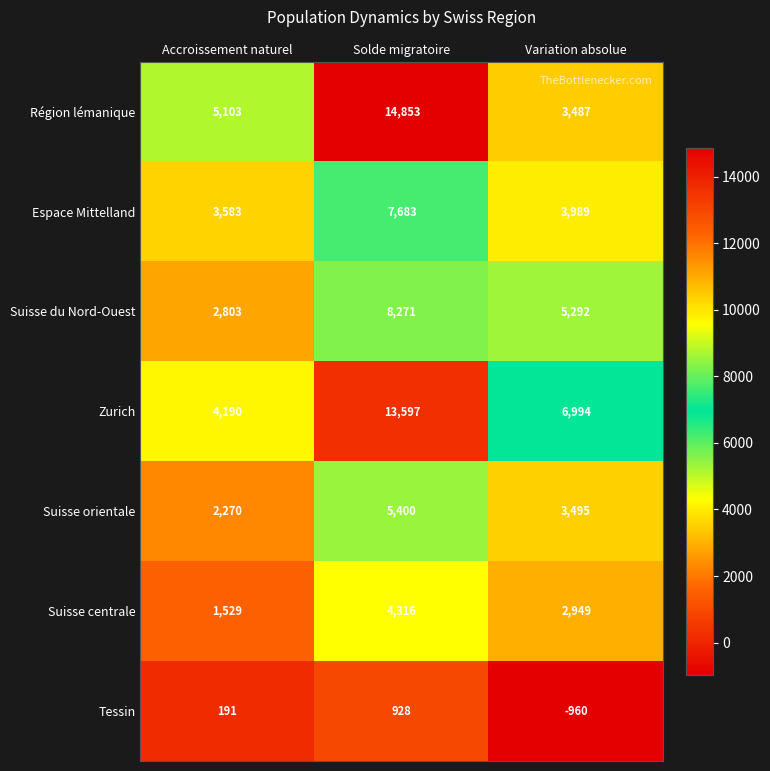

What is the average value of the Espace Mittelland series?

5085